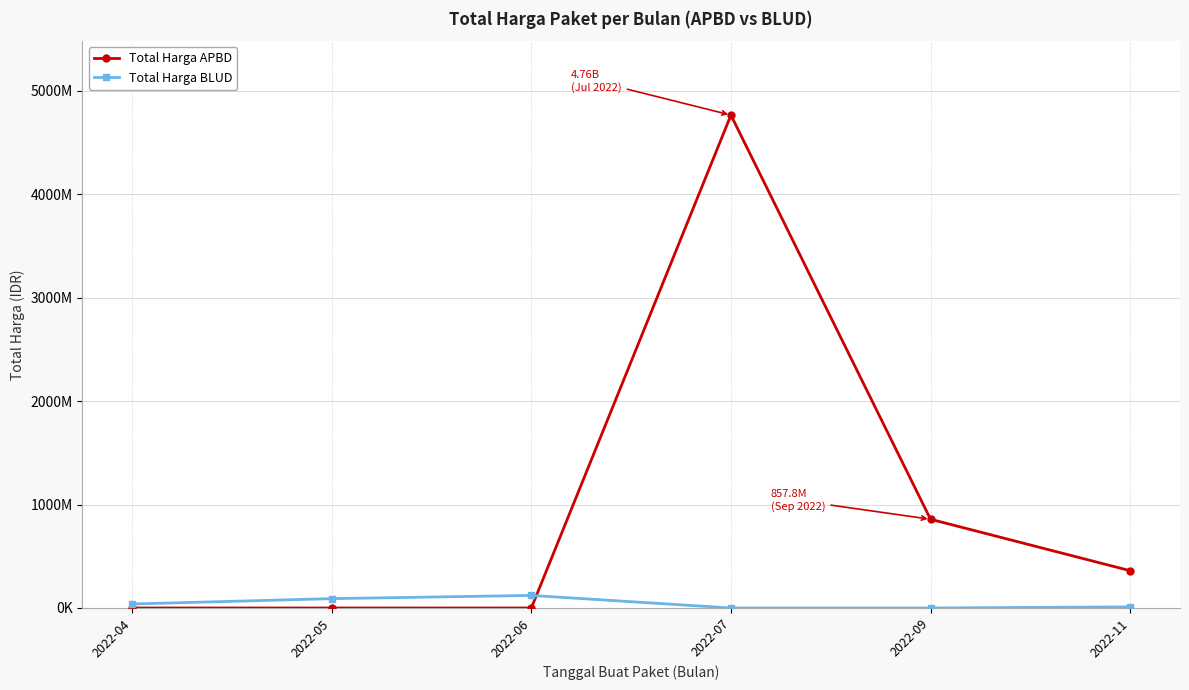

Is this an area chart (filled region under the line)?

No